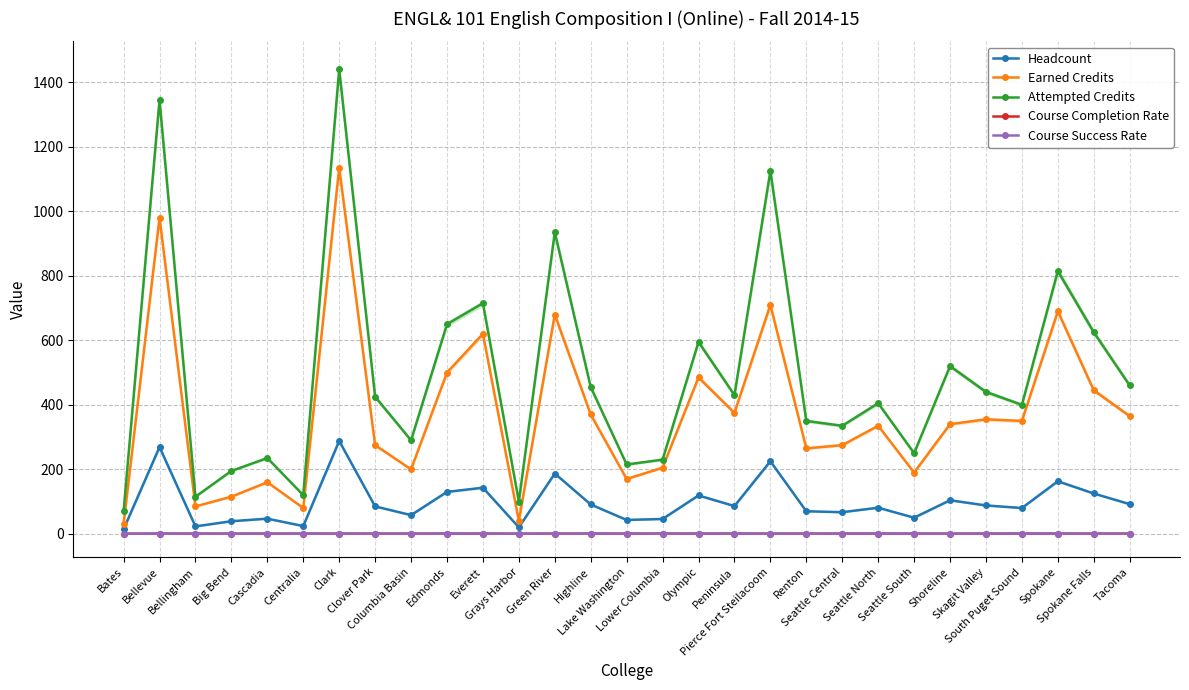

Count the number of categories in the chart.

29